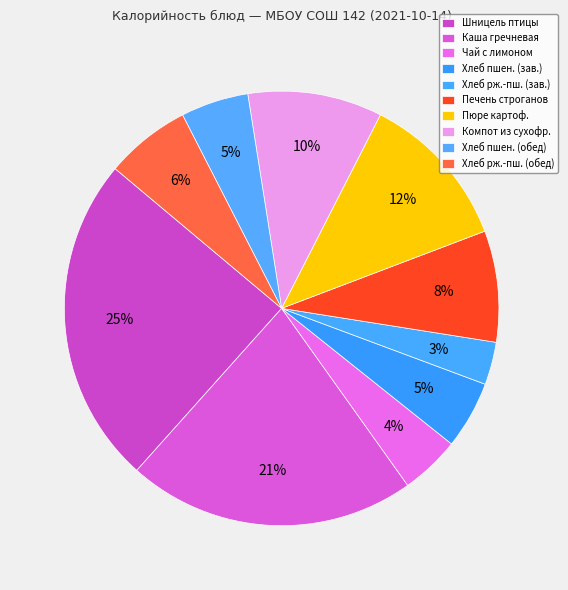

Count the number of slices in the pie.

10